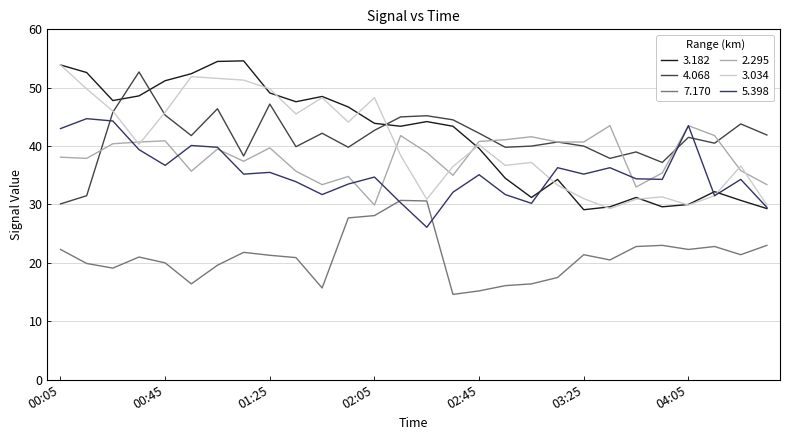

True or false: 7.170 and 3.182 intersect in this chart.

False